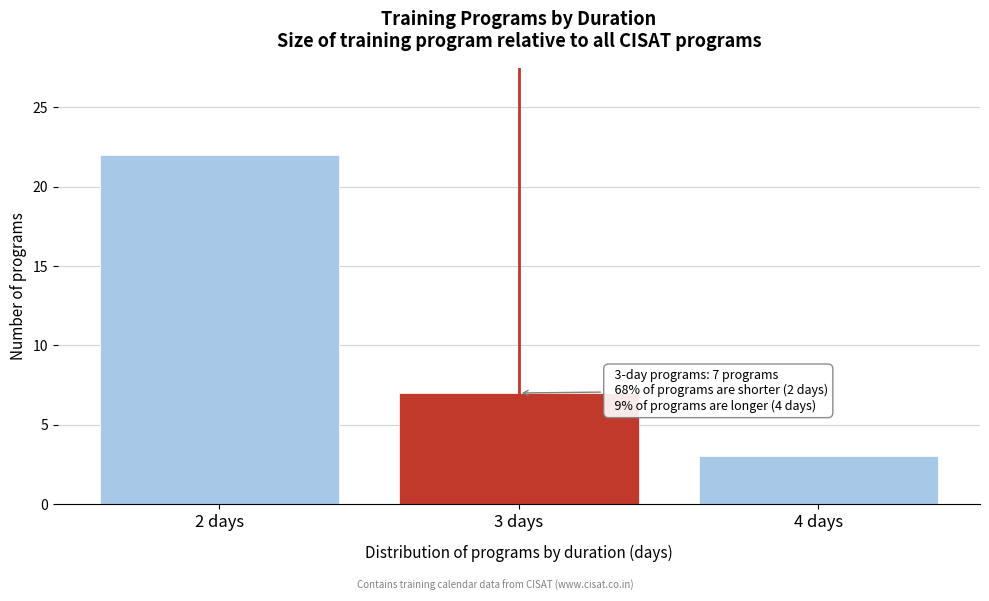

Over which range of the x-axis is the bar tallest?

1.5 to 2.5